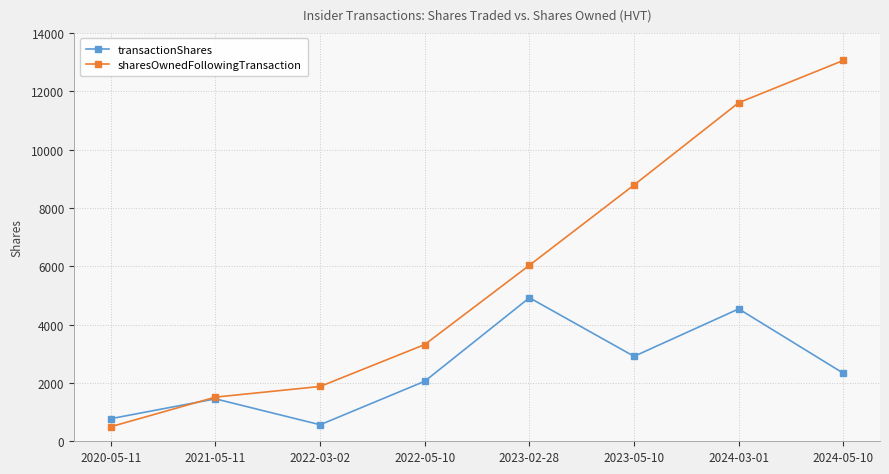

At which label is sharesOwnedFollowingTransaction closest to 6777?

2023-02-28